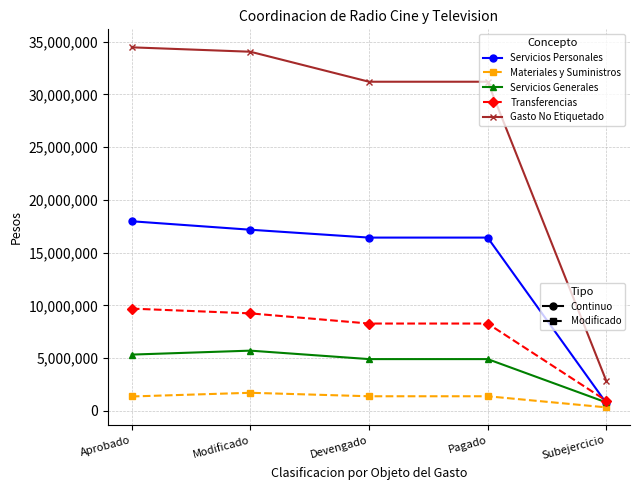

What is the difference between the highest and lowest values at Pagado?

29811404.5